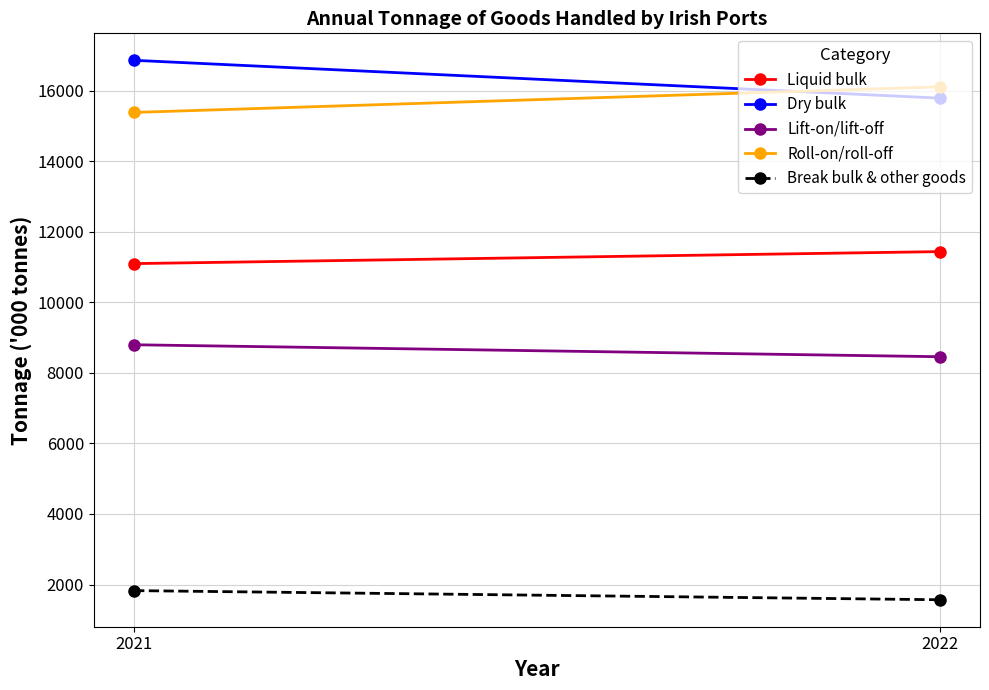

The value of Roll-on/roll-off at 2021 is 24532. True or false?

False